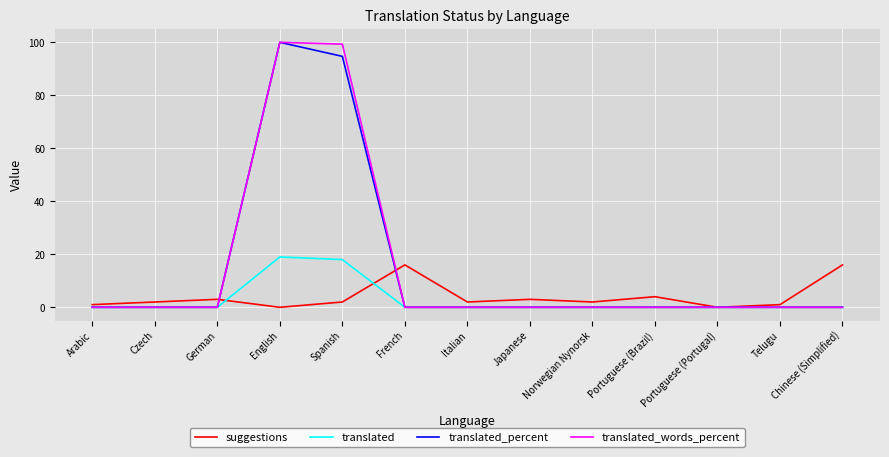

At how many categories does at least one series exceed 28?

2